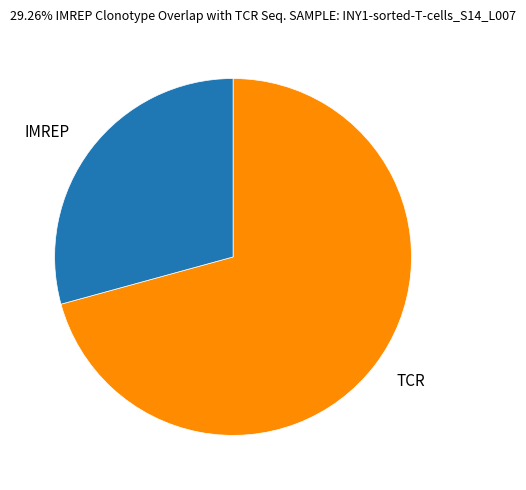

Do IMREP and TCR together represent more than half of the pie?

Yes